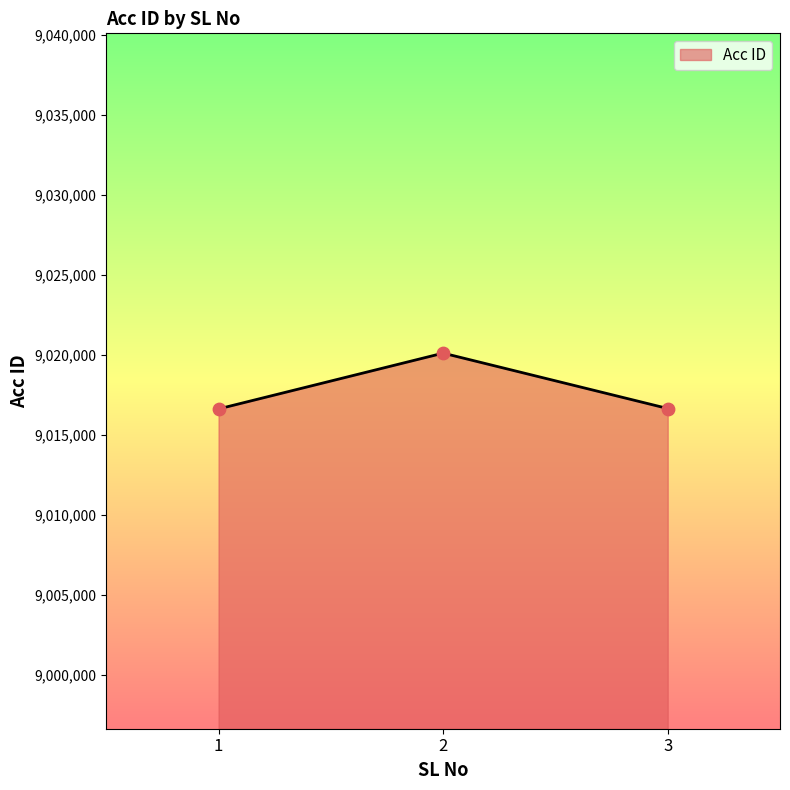

What is the change in value from 1 to 2?

+3489